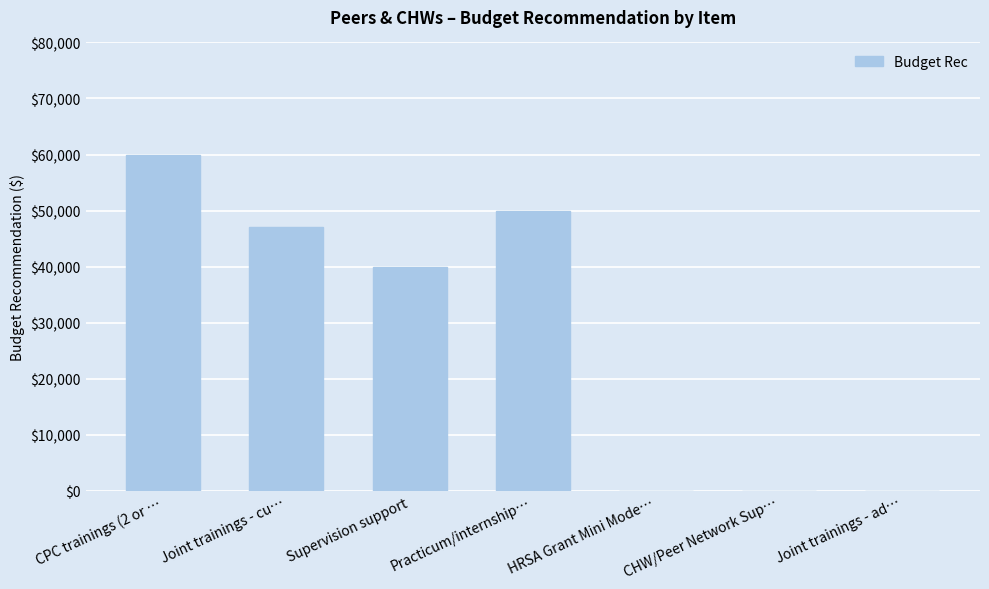

At which label is the value closest to 30000?

Supervision support